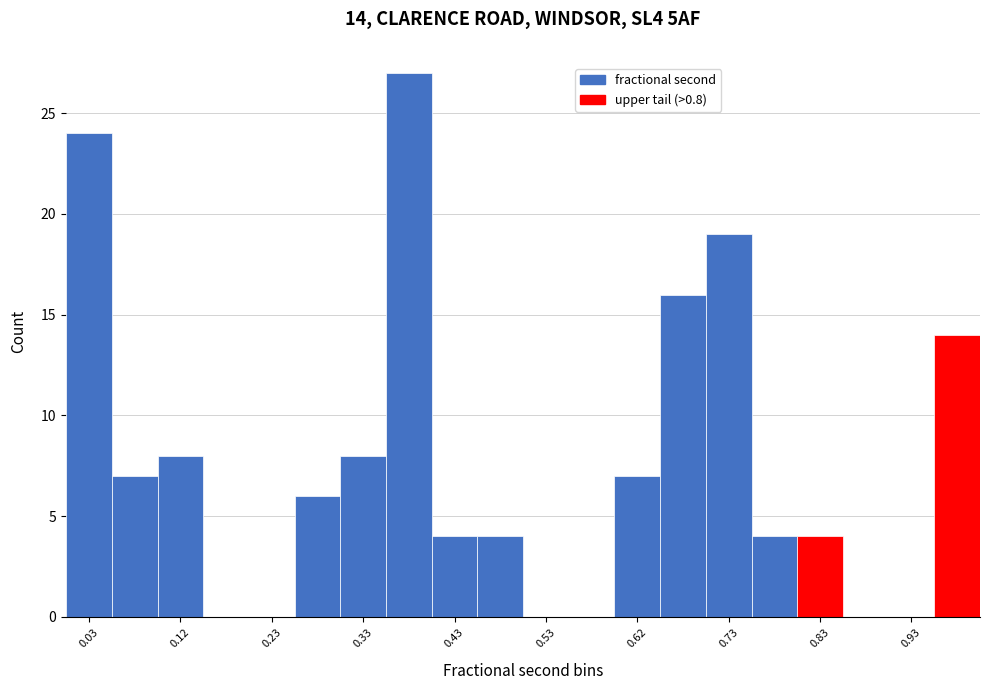

Over which range of the x-axis is the bar tallest?

0.35 to 0.40